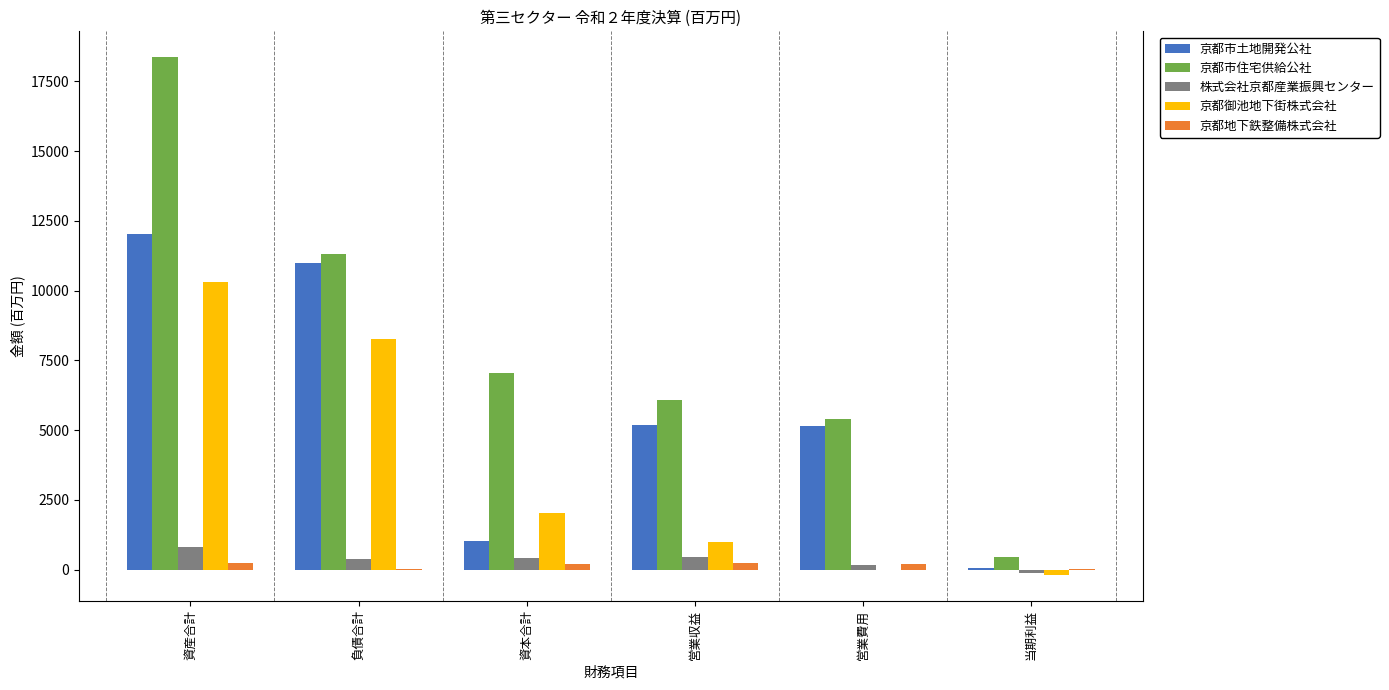

Is the value of 京都地下鉄整備株式会社 at 当期利益 greater than the value of 京都市土地開発公社 at 資本合計?

No